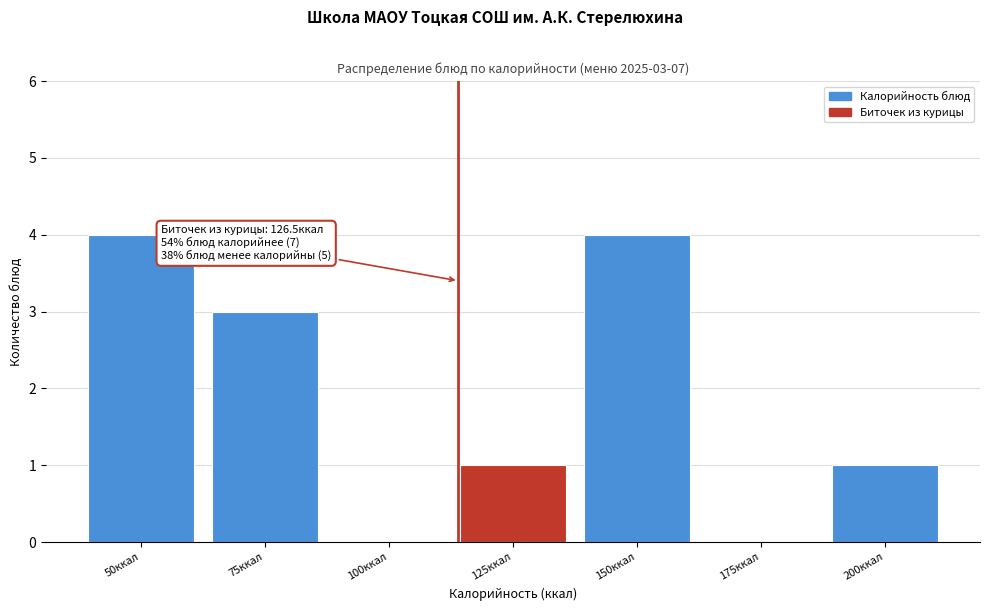

Reading right to left, list all the values displayed in this chart.

200ккал=1	175ккал=0	150ккал=4	125ккал=1	100ккал=0	75ккал=3	50ккал=4